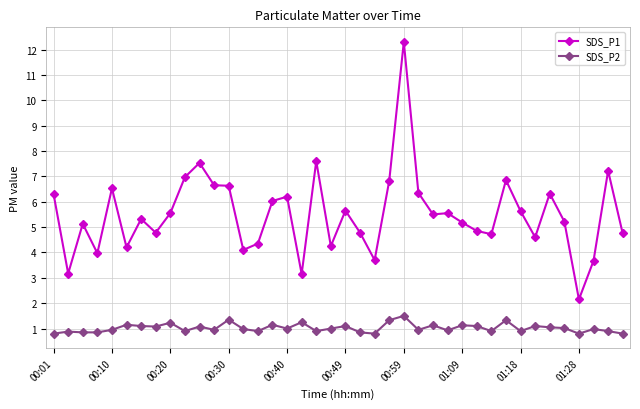

True or false: SDS_P1 has more than 2 points higher than both neighbors.

True